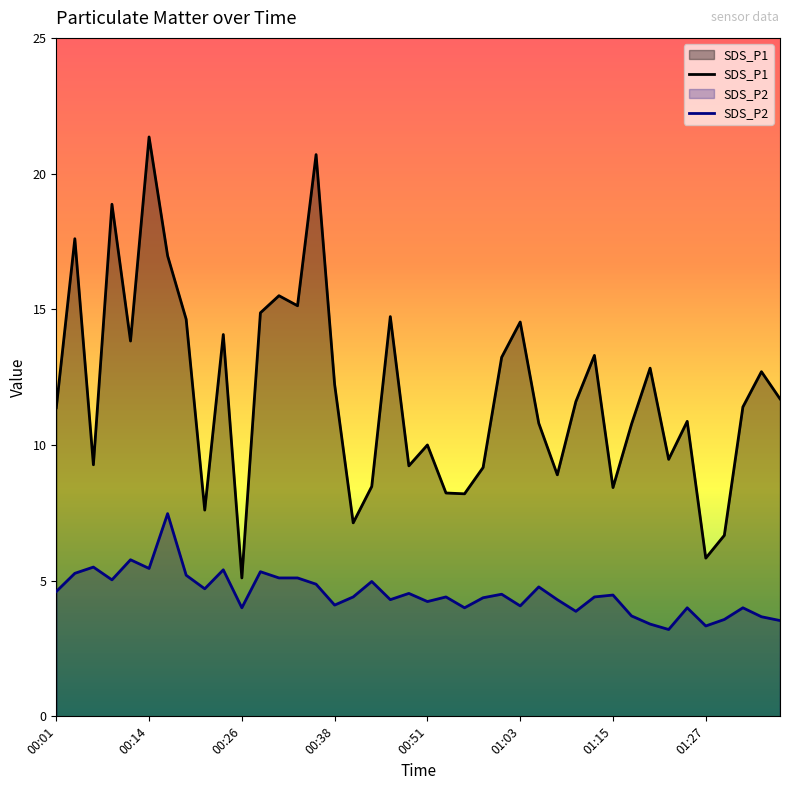

How many distinct data groups are displayed?

2